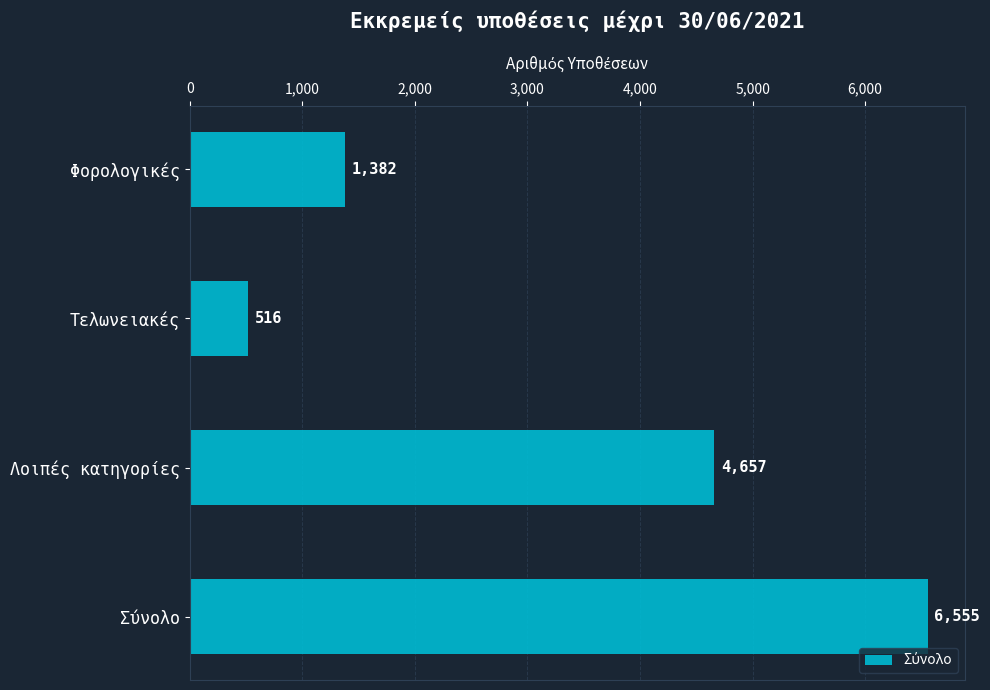

Are the bars grouped side by side (vs. stacked)?

No